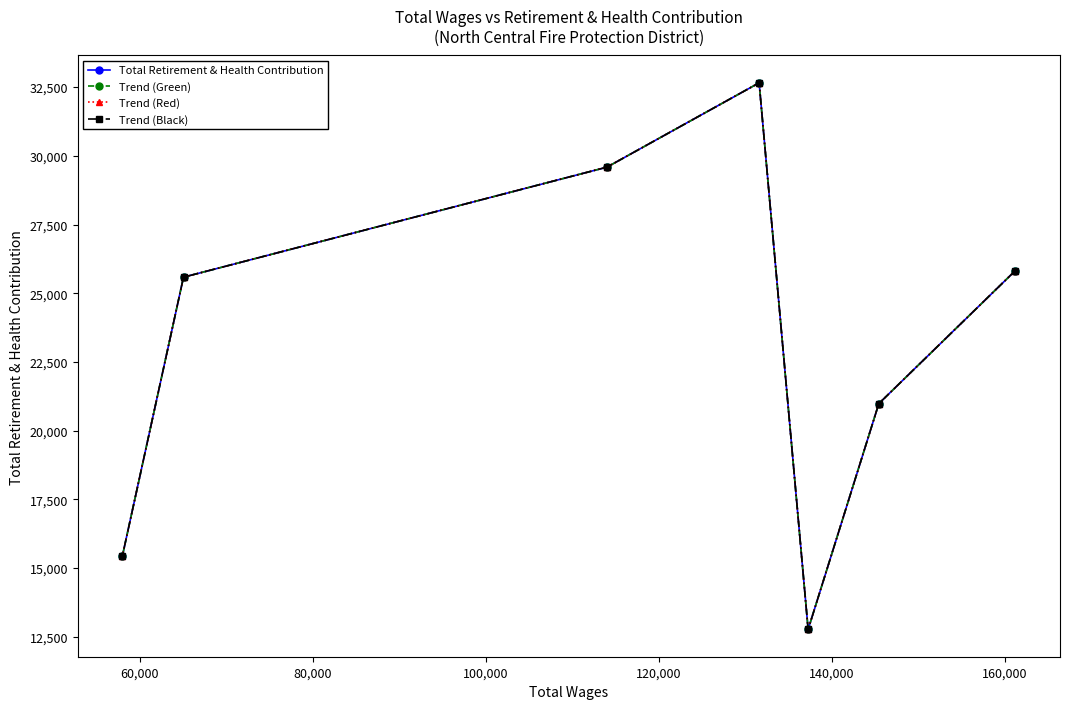

Does the chart have visible grid lines?

No